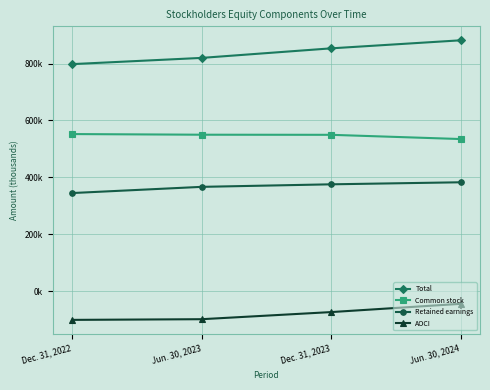

The value of Retained earnings at Dec. 31, 2022 is 234103. True or false?

False